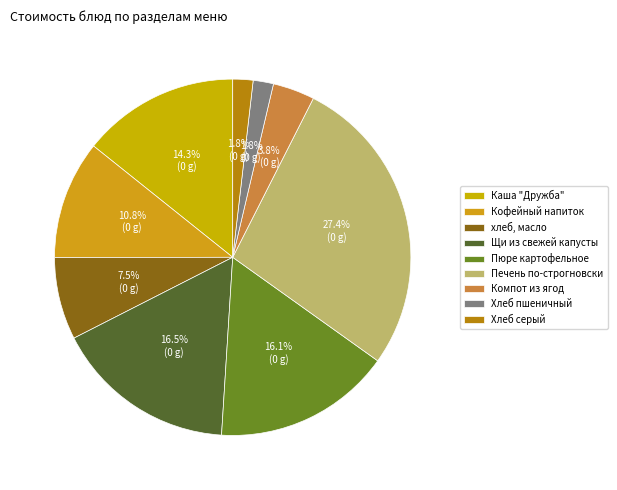

Is there a majority slice in this chart?

No